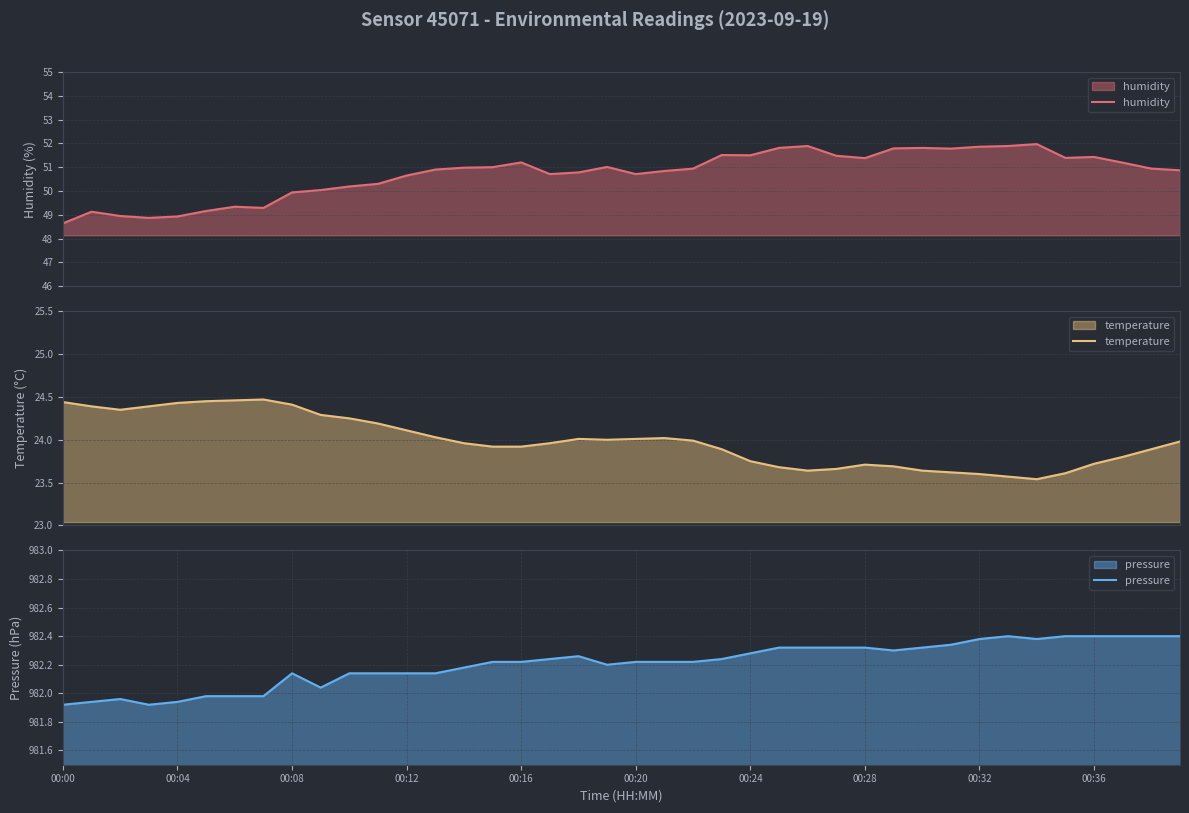

The pressure series shows 1733.0 at 00:12. True or false?

False